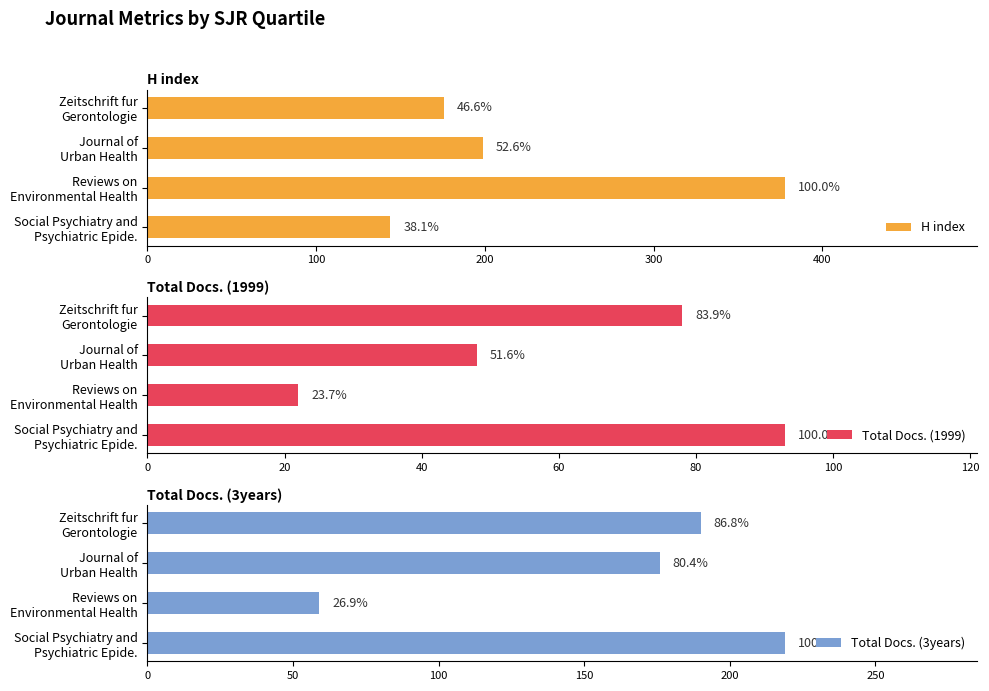

At how many categories does at least one series exceed 107?

4